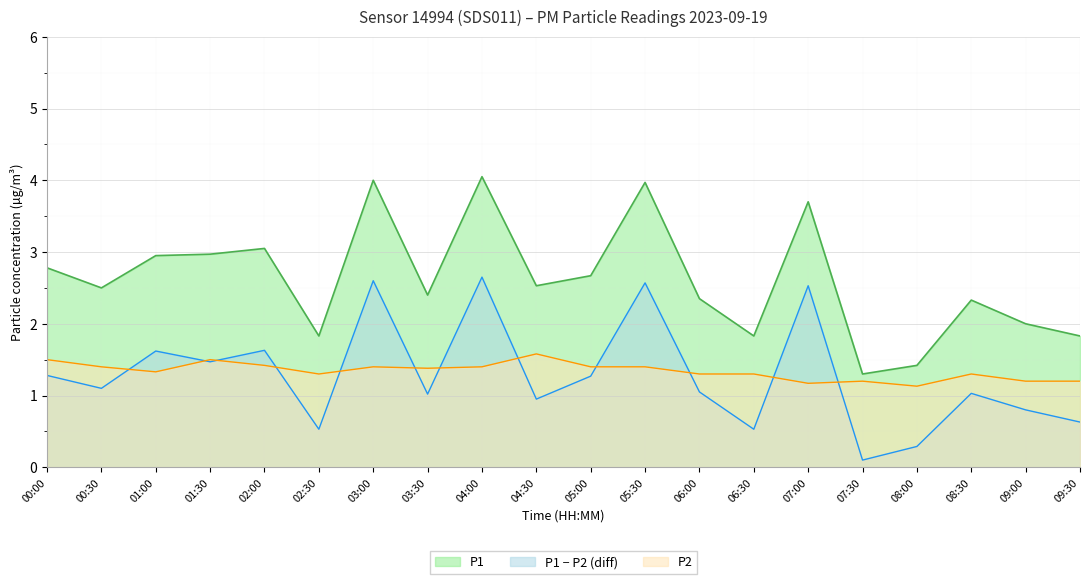

How many P2 values are between 1 and 2?

20